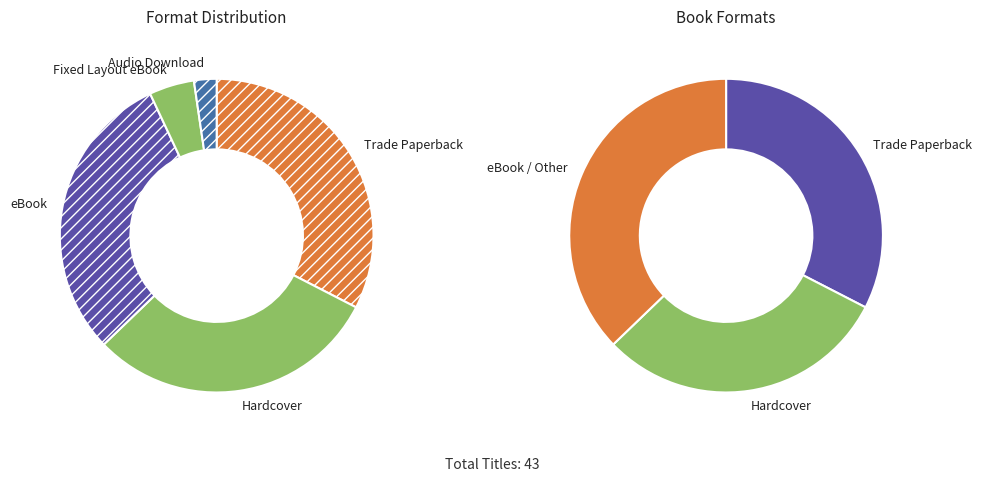

Rank the categories by value from lowest to highest.

Audio Download, Fixed Layout eBook, Hardcover, eBook, Trade Paperback